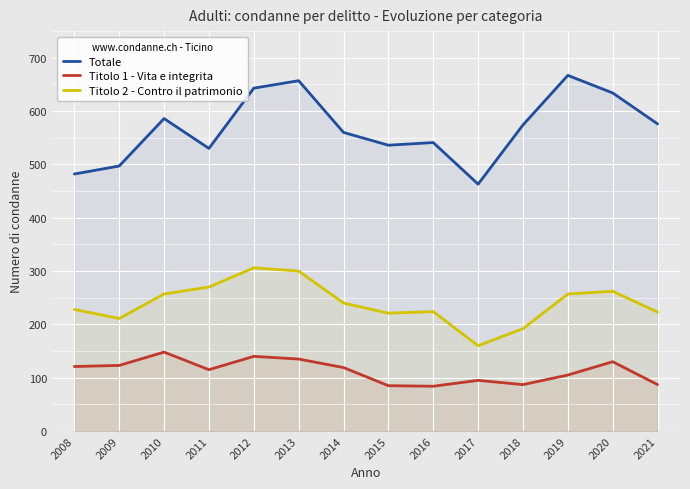

Reading right to left, list all the values displayed in this chart.

Totale: 2021=576	2020=634	2019=667	2018=574	2017=463	2016=541	2015=536	2014=560	2013=657	2012=643	2011=530	2010=586	2009=497	2008=482
Titolo 1 - Vita e integrita: 2021=87	2020=130	2019=105	2018=87	2017=95	2016=84	2015=85	2014=119	2013=135	2012=140	2011=115	2010=148	2009=123	2008=121
Titolo 2 - Contro il patrimonio: 2021=223	2020=262	2019=257	2018=192	2017=160	2016=224	2015=221	2014=240	2013=300	2012=306	2011=270	2010=257	2009=211	2008=228